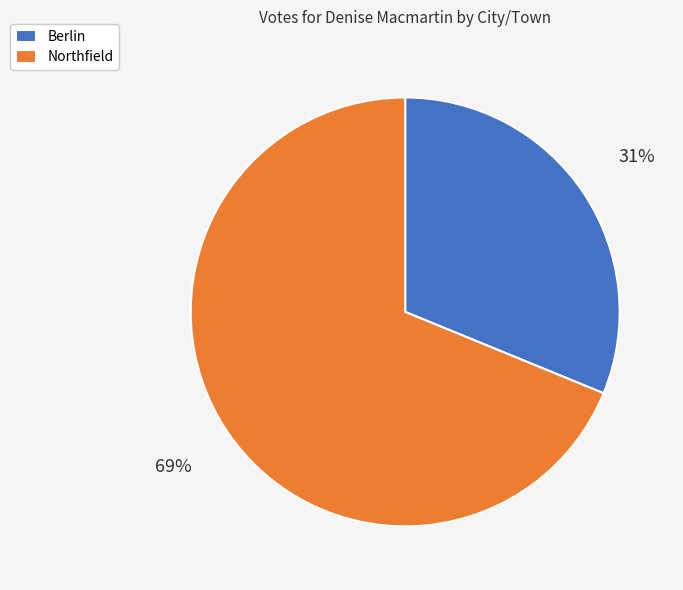

Which slice is the smallest?

Berlin